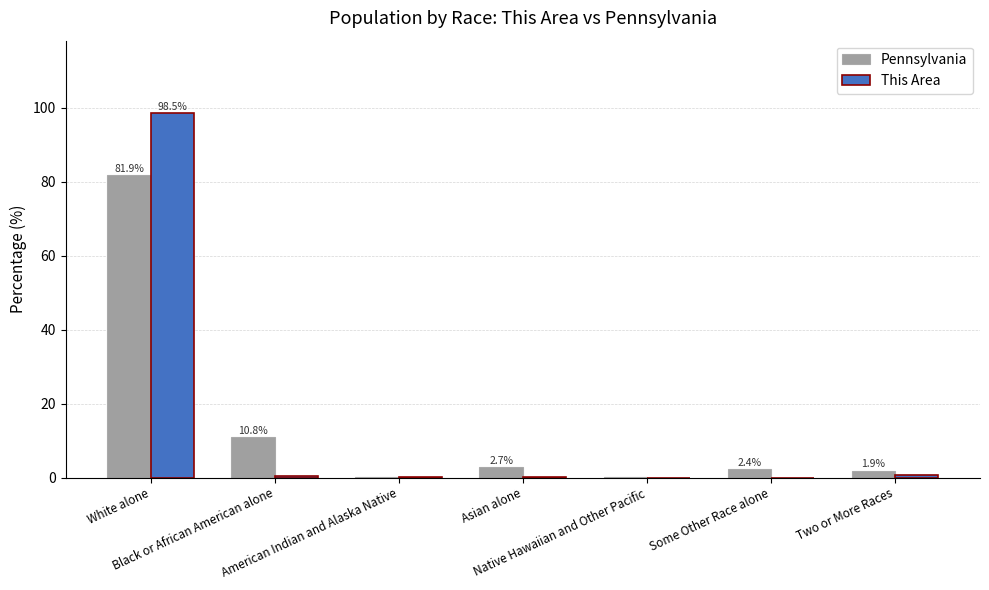

What is the sum of all This Area values?

100.0